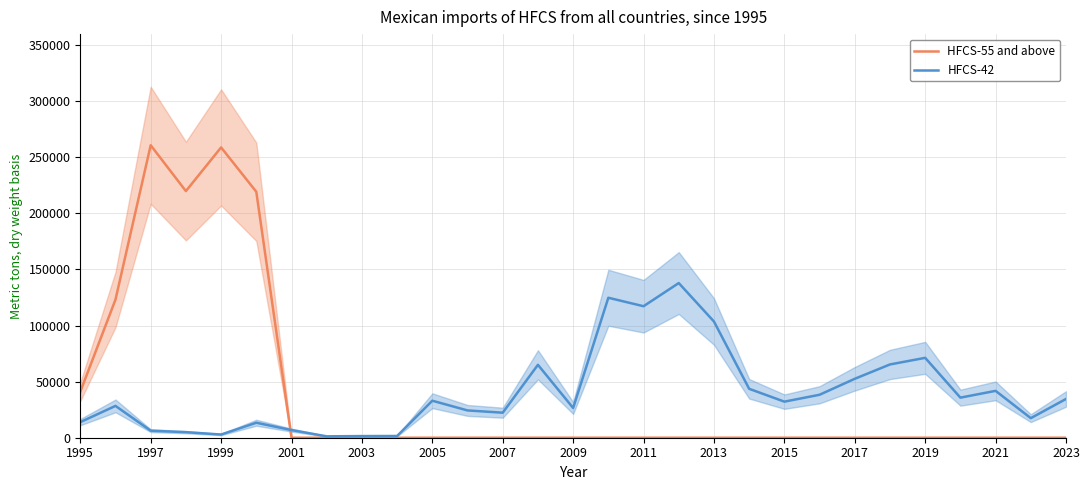

True or false: HFCS-42 has more than 0 interior local peaks.

True